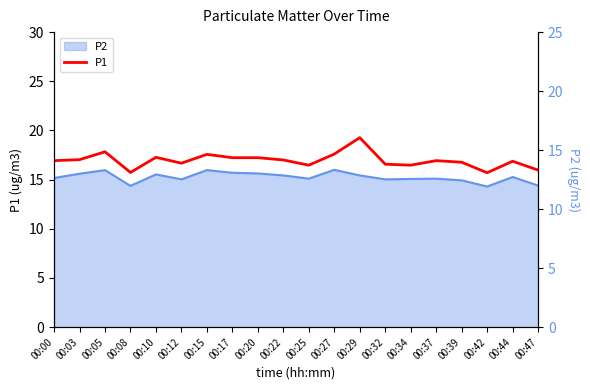

The value at 00:20 is 17.2. True or false?

True